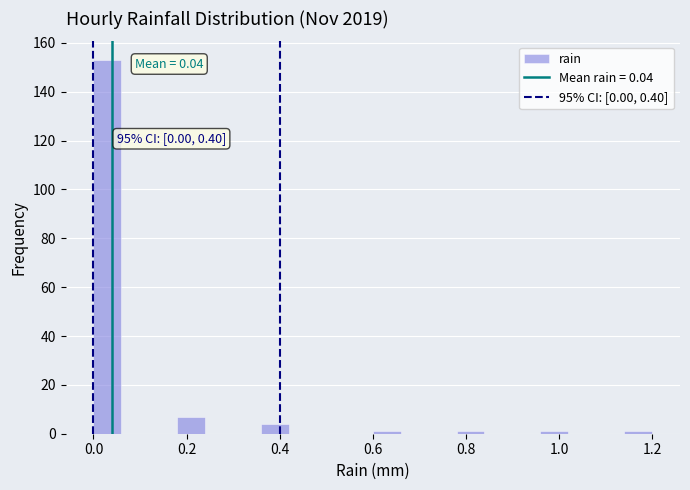

Read against the x-axis, roughly where is the centre of the tallest bar?

0.04